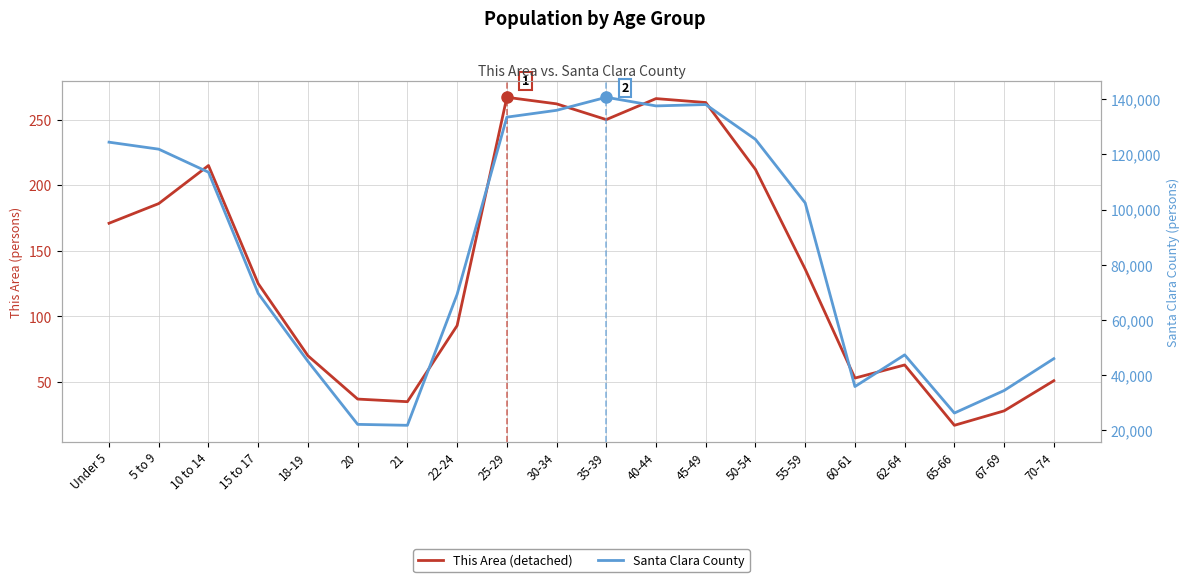

At which label does Santa Clara County reach its minimum?

21